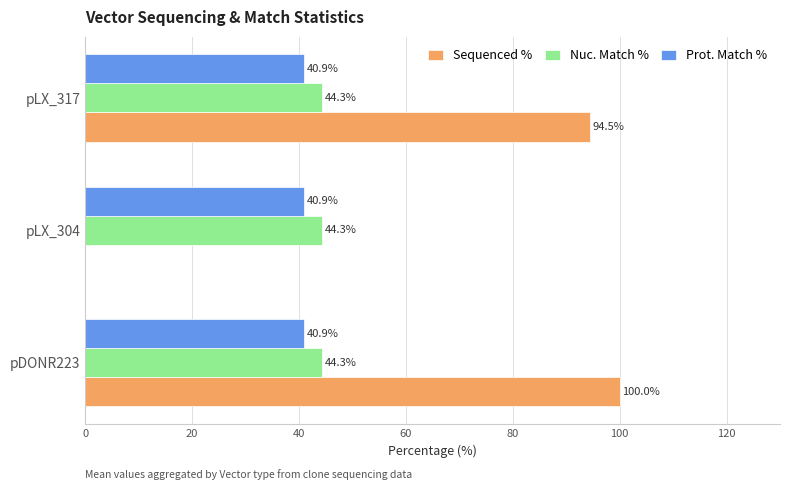

What is the sum of the Prot. Match % values at pDONR223 and pLX_304?

81.8